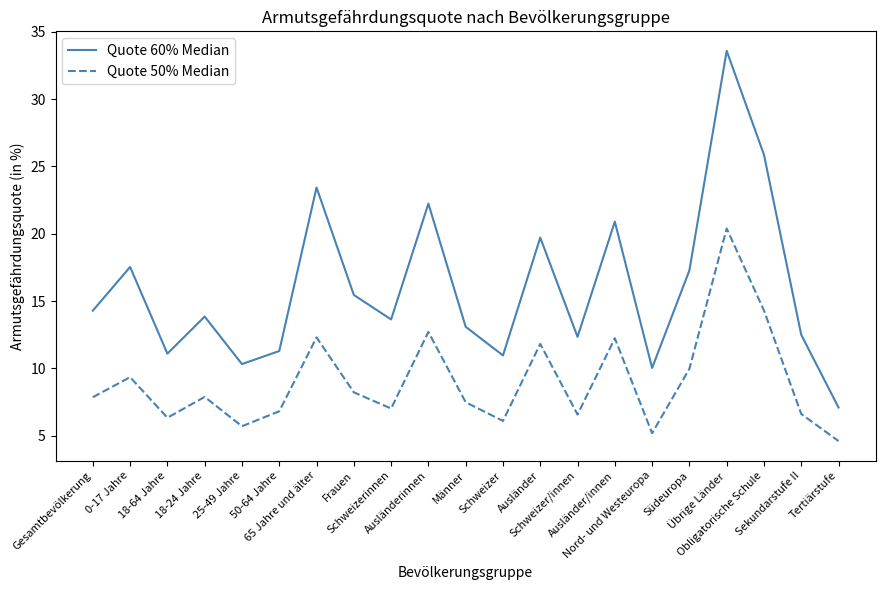

What is the maximum value shown in the chart?

33.6